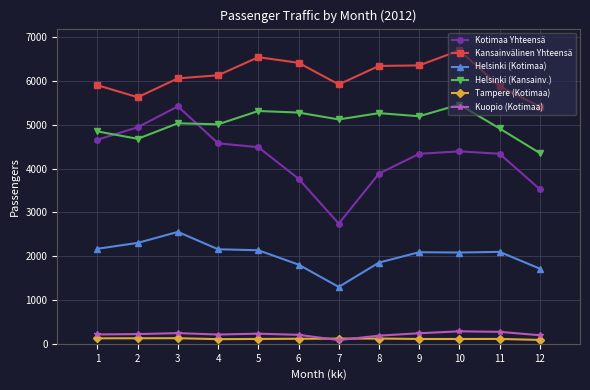

At how many categories does at least one series exceed 951?

12